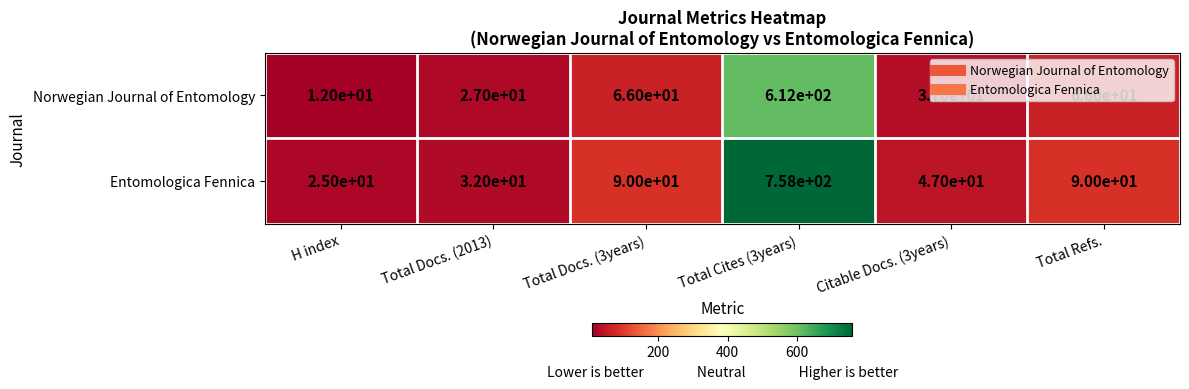

List the series in order of their overall mean, highest first.

Entomologica Fennica, Norwegian Journal of Entomology